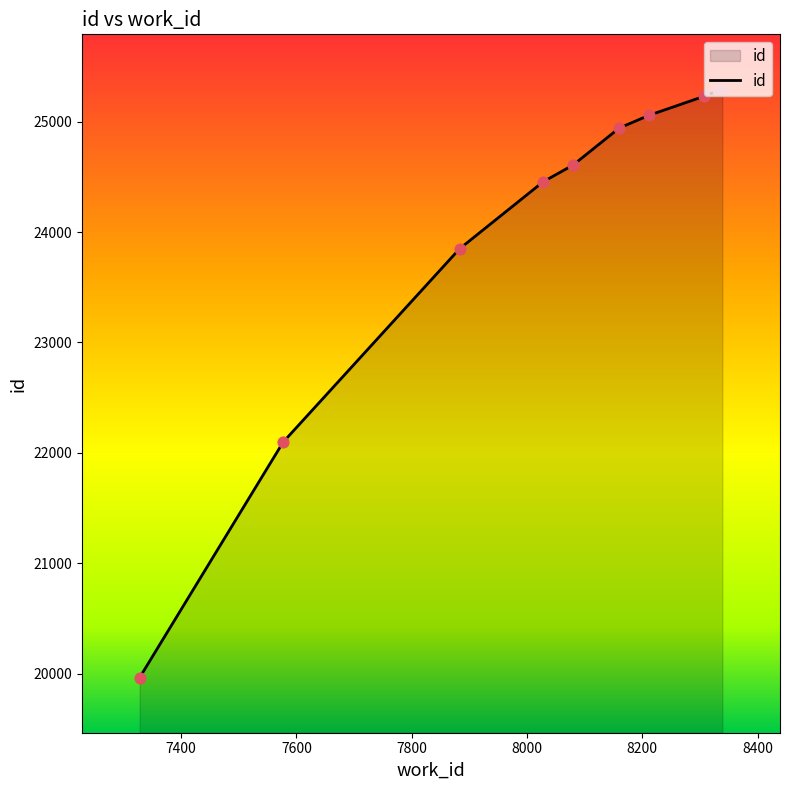

What is the minimum value shown in the chart?

19964